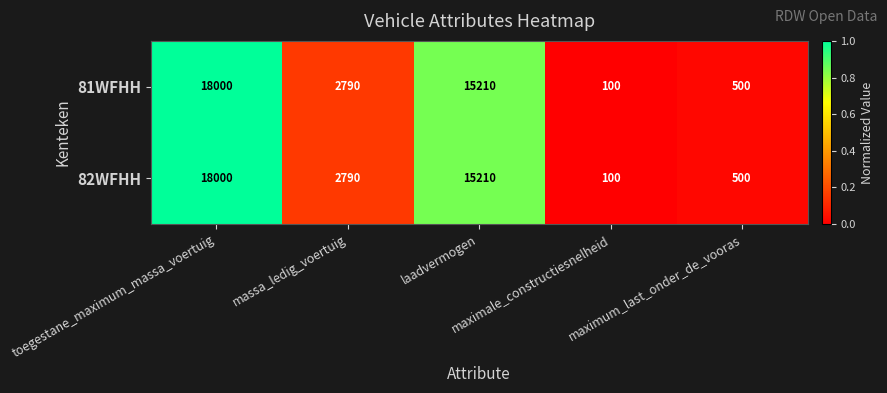

What is the difference between the maximum and minimum values in the 82WFHH series?

17900